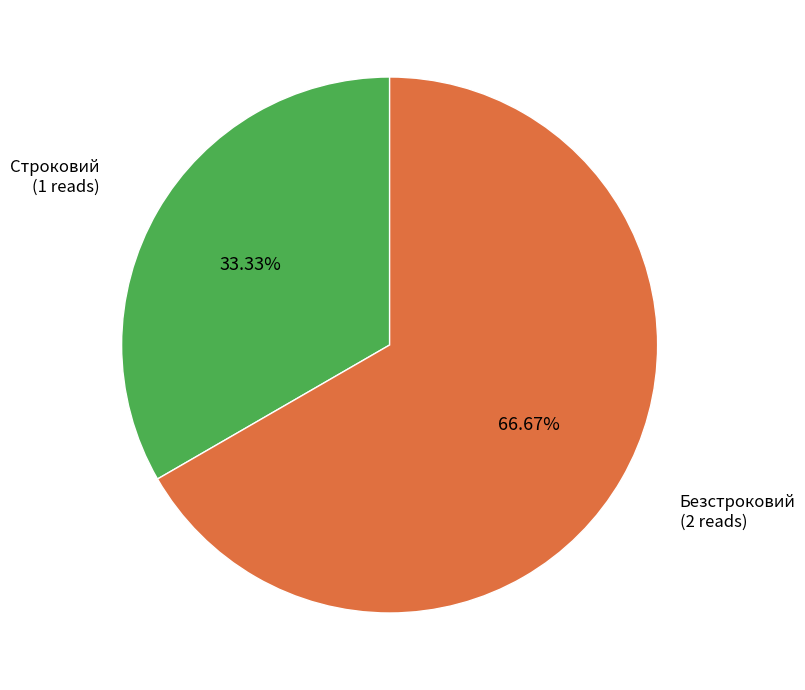

To the nearest percent, what is the difference between the Безстроковий and Строковий slice percentages?

33%